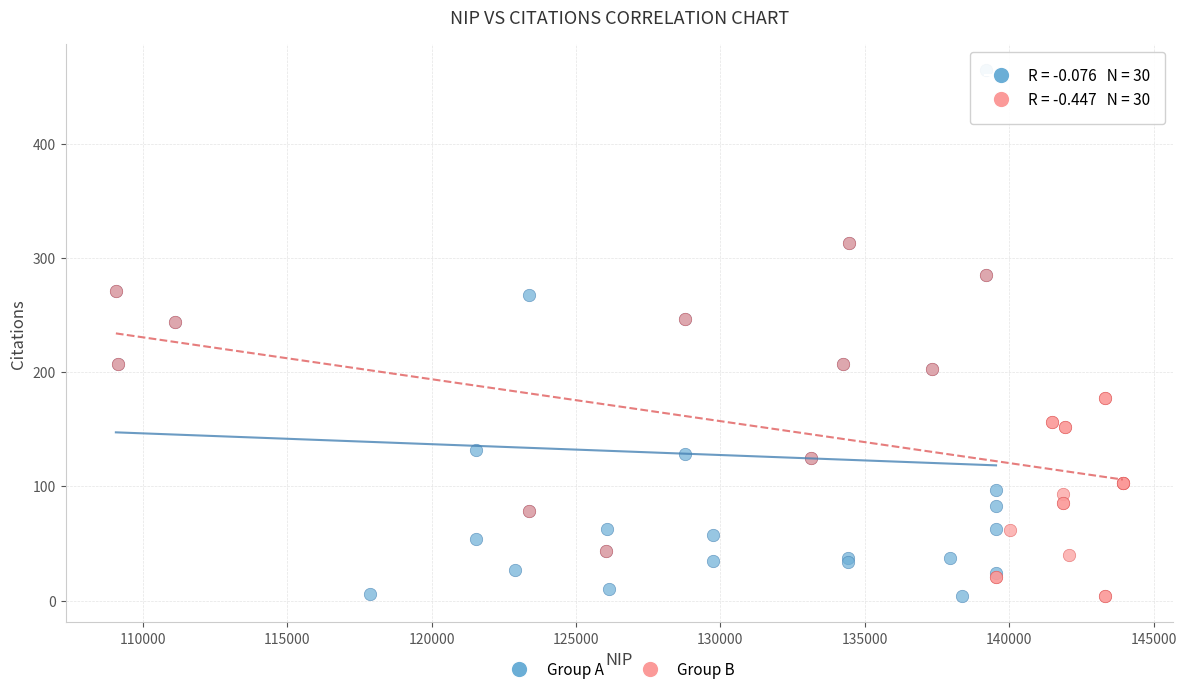

Which series reaches the maximum Y coordinate?

Group A